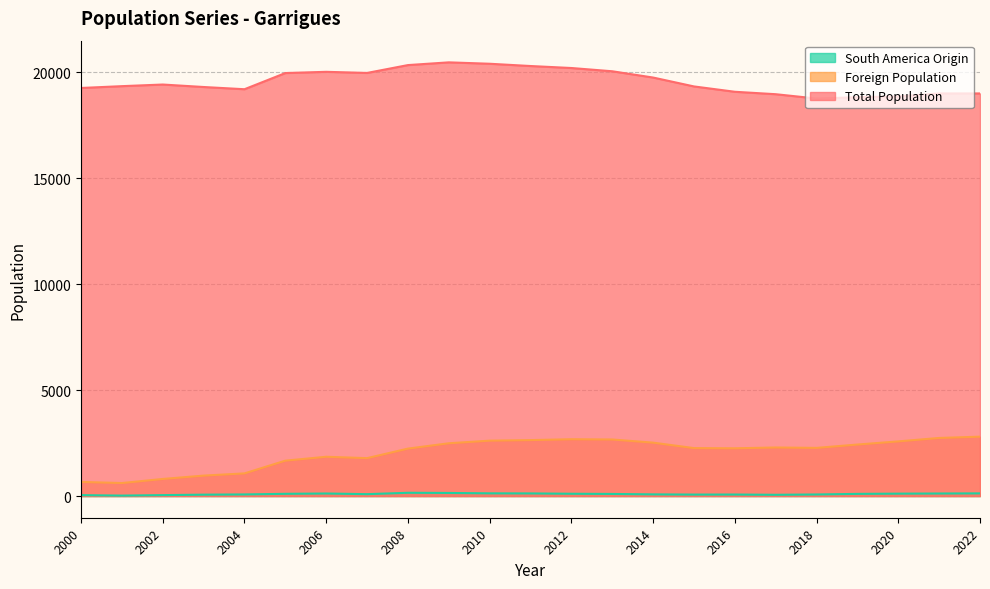

What is the sum of all South America Origin values?

2135